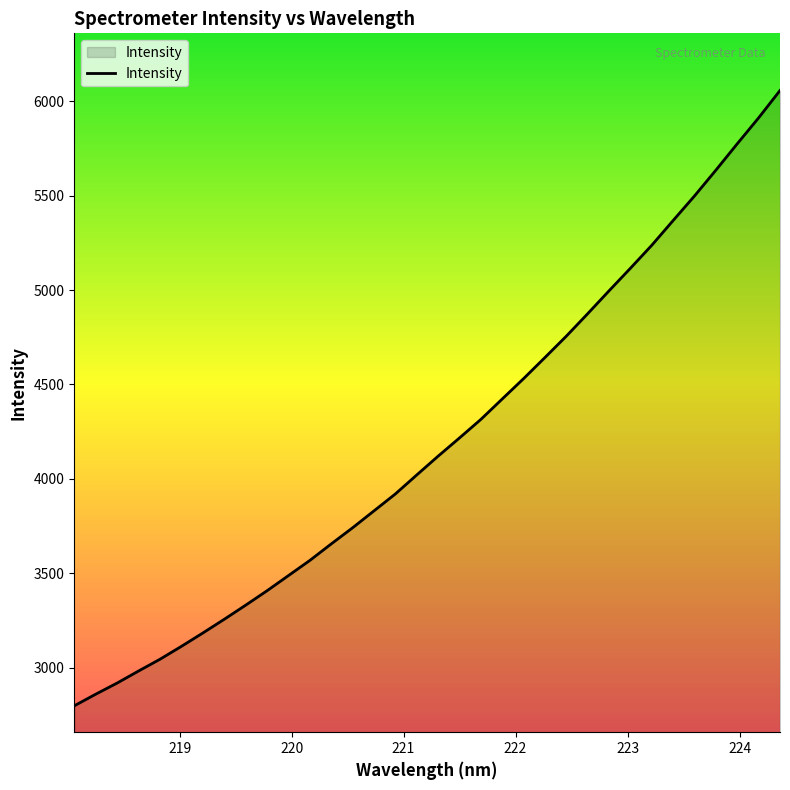

What is the difference between the maximum and minimum values?

3260.8